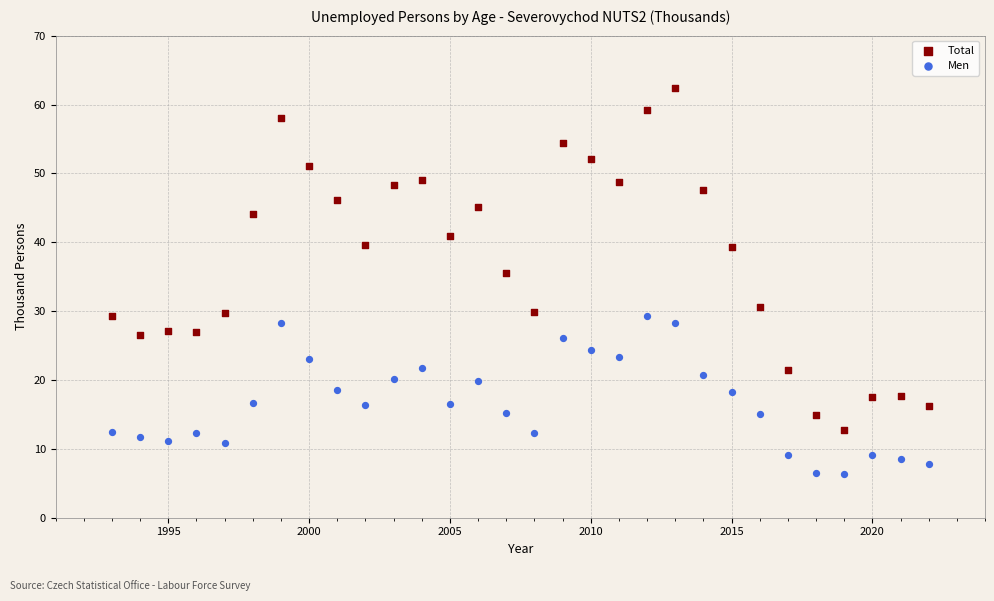

Across all data points, what is the range of Y values (max minus min)?

56.0